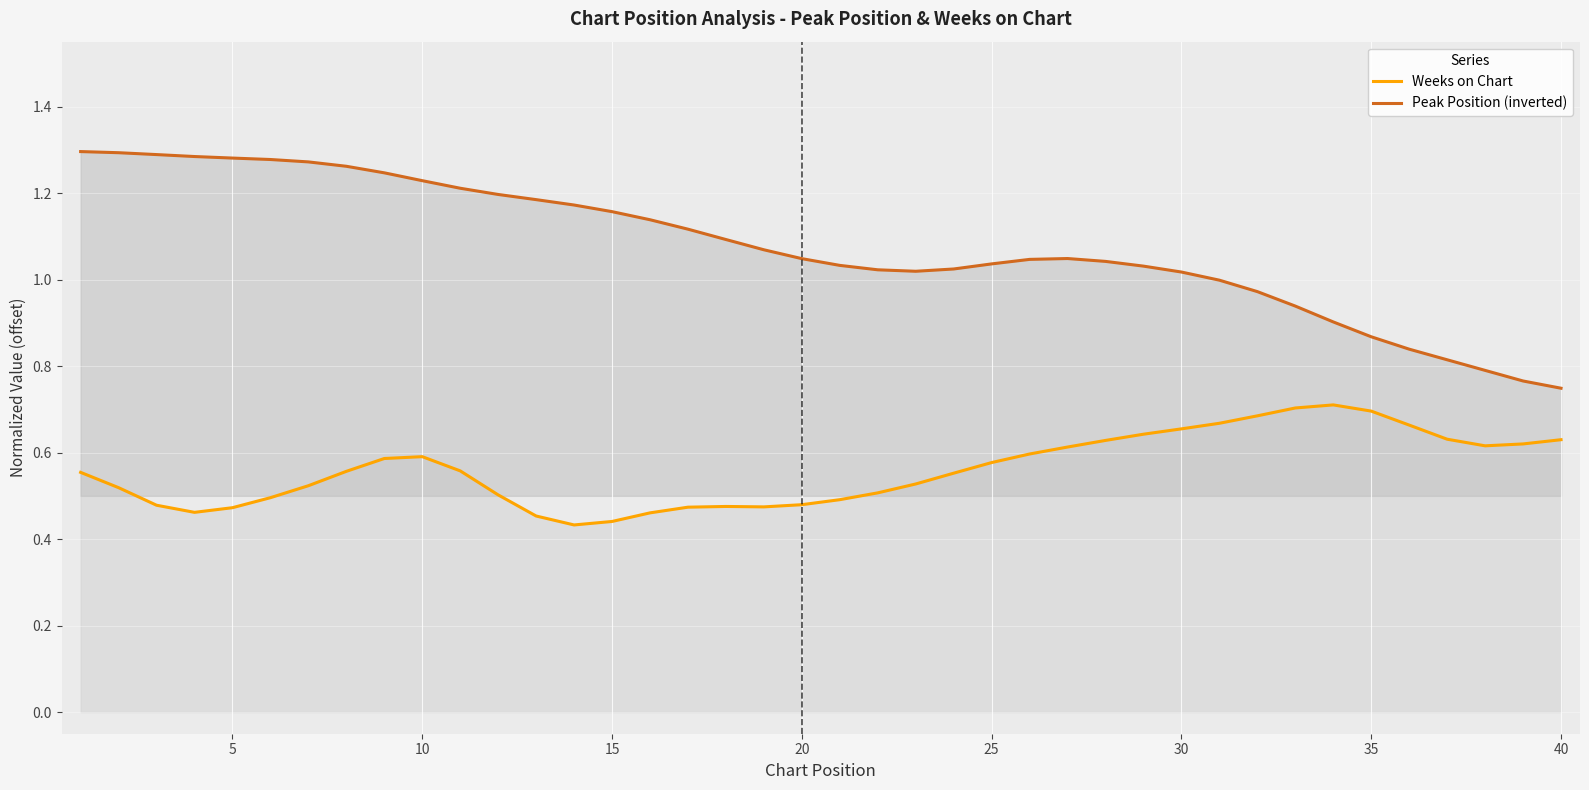

Which series has the largest total across all categories?

Peak Position (inverted)